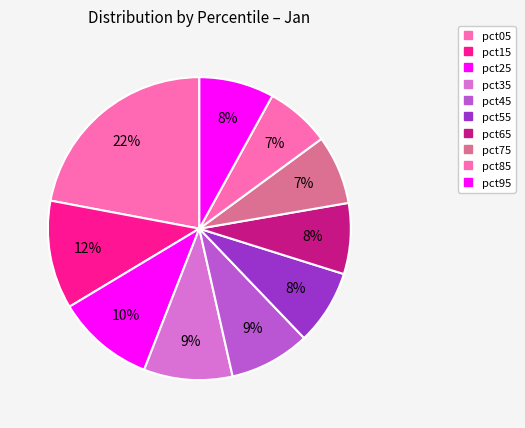

True or false: pct65 accounts for 15% of the total.

False